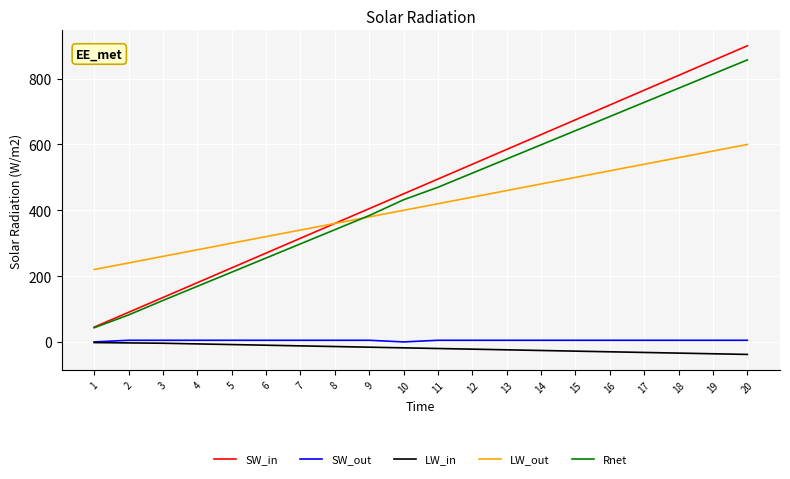

What is the sum of the Rnet values at 5 and 18?

983